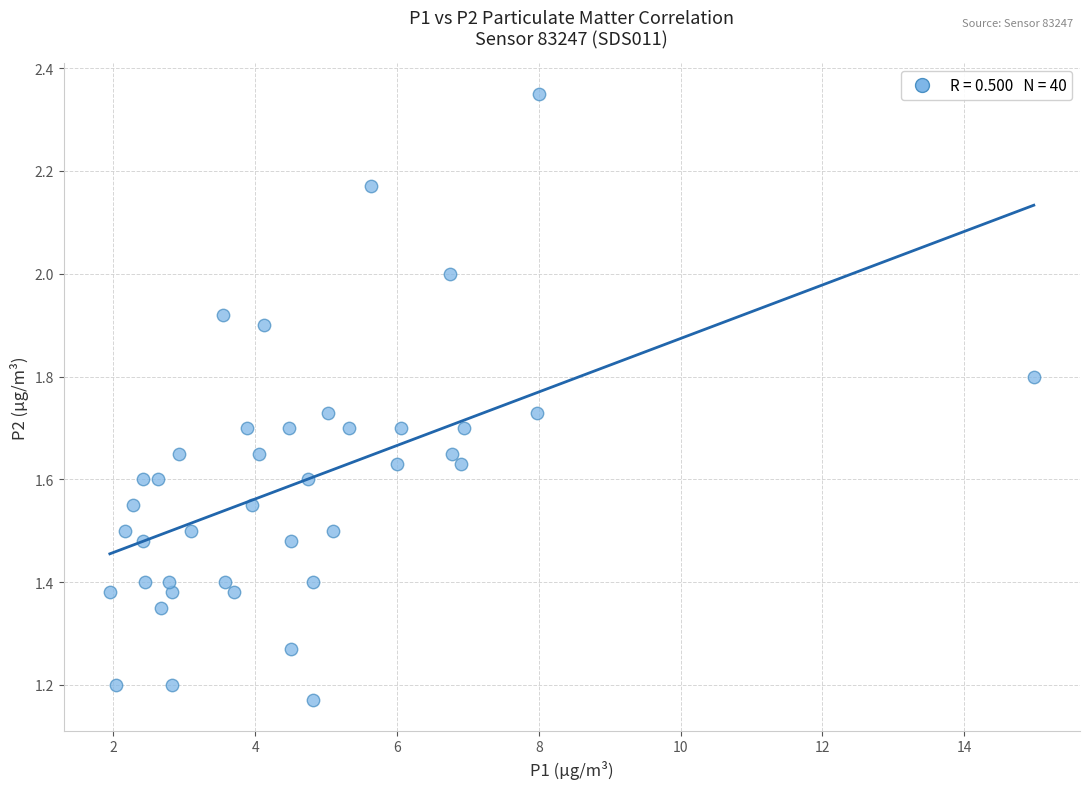

What is the range of X values (max minus min)?

13.0